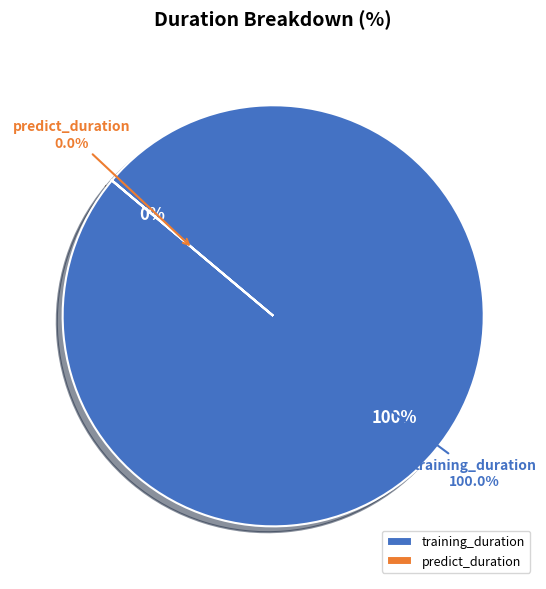

To the nearest percent, what is the difference between the largest and smallest slice percentages?

100%